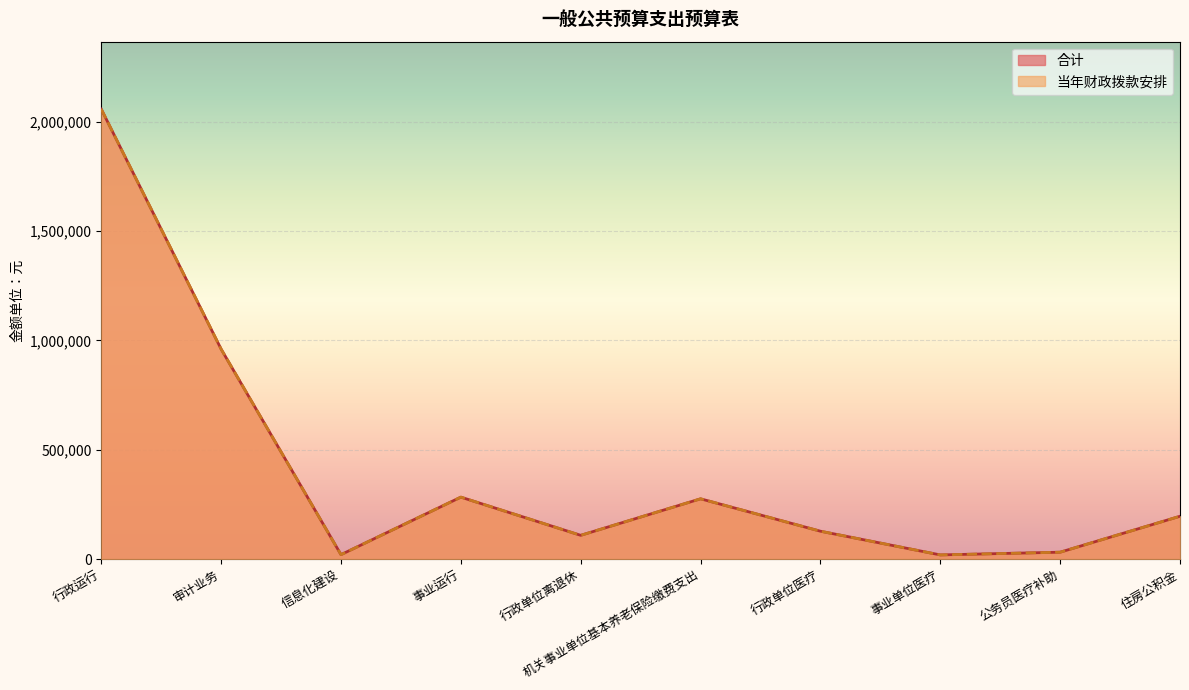

Rank the series at 信息化建设 from lowest to highest value.

合计, 当年财政拨款安排